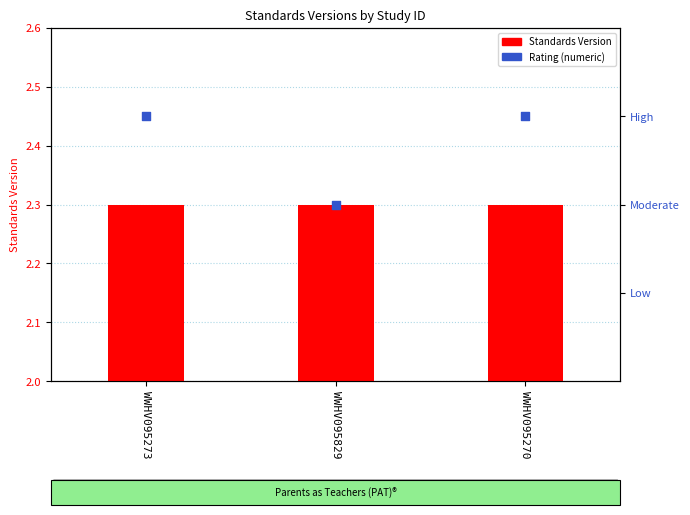

What are all the series names shown in the legend?

Standards Version, Rating (numeric)